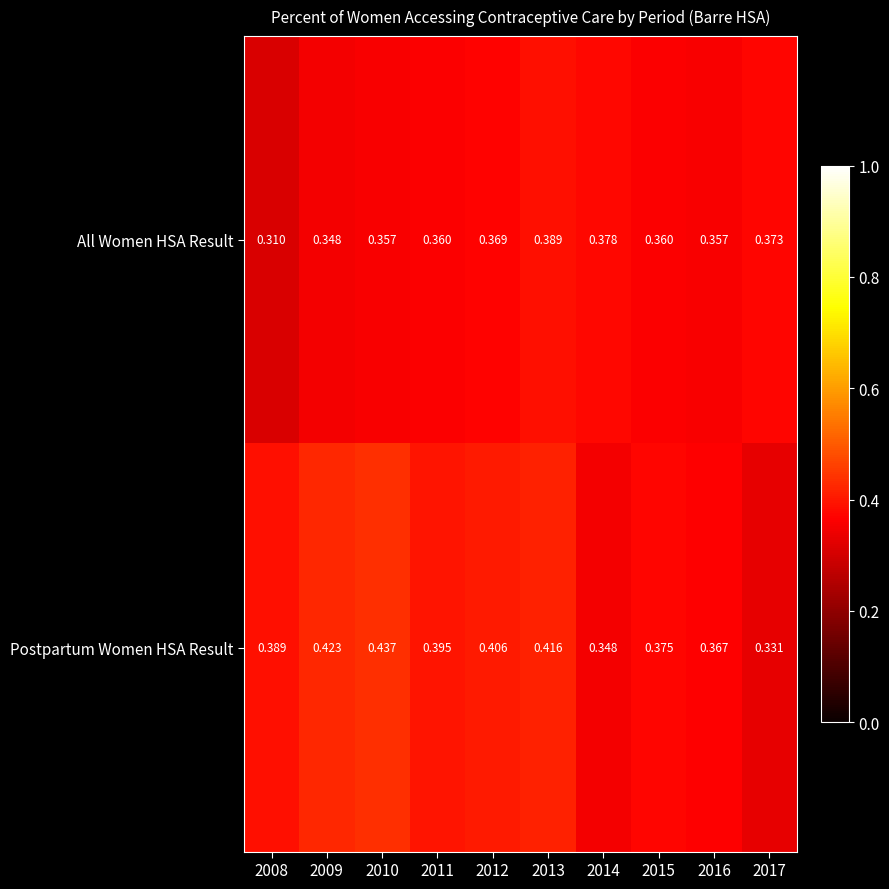

Is the value of Postpartum Women HSA Result at 2017 greater than the value of All Women HSA Result at 2013?

No